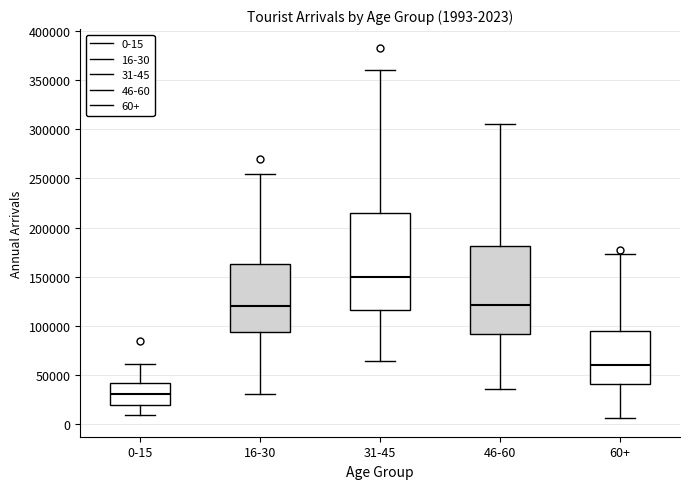

Which box's median line is the highest?

31-45